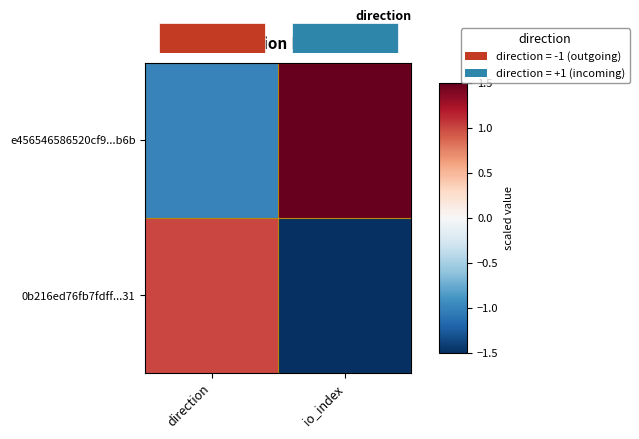

At which category is the sum across all series the highest?

direction